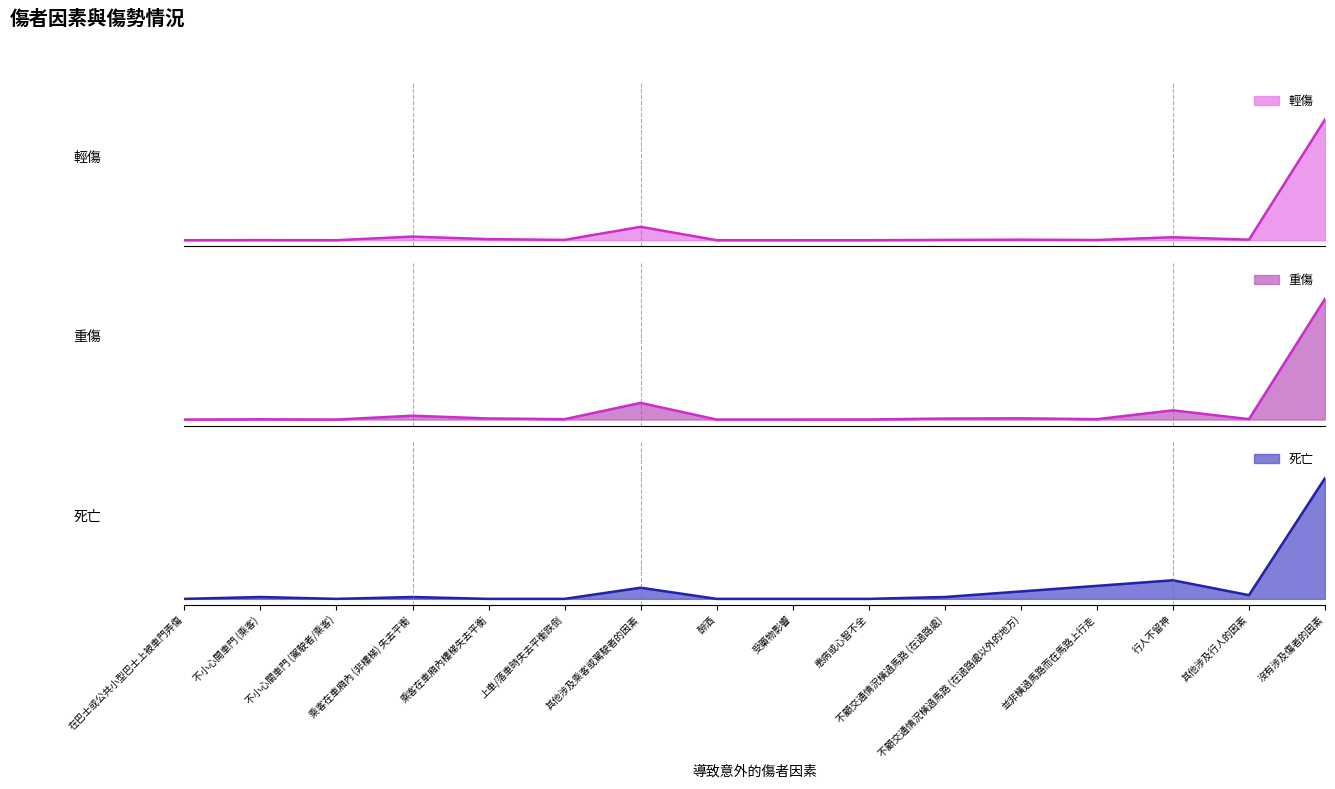

Reading left to right, what are all the values shown in this chart?

輕傷: 在巴士或公共小型巴士上被車門弄傷=0.0	不小心開車門 (乘客)=0.0	不小心關車門 (駕駛者/乘客)=0.0	乘客在車廂內 (非樓梯) 失去平衡=0.0	乘客在車廂內樓梯失去平衡=0.0	上車/落車時失去平衡跌倒=0.0	其他涉及乘客或駕駛者的因素=0.1	醉酒=0.0	受藥物影響=0.0	患病或心智不全=0.0	不顧交通情況橫過馬路 (在過路處)=0.0	不顧交通情況橫過馬路 (在過路處以外的地方)=0.0	並非橫過馬路而在馬路上行走=0.0	行人不留神=0.0	其他涉及行人的因素=0.0	沒有涉及傷者的因素=1.0
重傷: 在巴士或公共小型巴士上被車門弄傷=0.0	不小心開車門 (乘客)=0.0	不小心關車門 (駕駛者/乘客)=0.0	乘客在車廂內 (非樓梯) 失去平衡=0.0	乘客在車廂內樓梯失去平衡=0.0	上車/落車時失去平衡跌倒=0.0	其他涉及乘客或駕駛者的因素=0.1	醉酒=0.0	受藥物影響=0.0	患病或心智不全=0.0	不顧交通情況橫過馬路 (在過路處)=0.0	不顧交通情況橫過馬路 (在過路處以外的地方)=0.0	並非橫過馬路而在馬路上行走=0.0	行人不留神=0.1	其他涉及行人的因素=0.0	沒有涉及傷者的因素=1.0
死亡: 在巴士或公共小型巴士上被車門弄傷=0.0	不小心開車門 (乘客)=0.0	不小心關車門 (駕駛者/乘客)=0.0	乘客在車廂內 (非樓梯) 失去平衡=0.0	乘客在車廂內樓梯失去平衡=0.0	上車/落車時失去平衡跌倒=0.0	其他涉及乘客或駕駛者的因素=0.1	醉酒=0.0	受藥物影響=0.0	患病或心智不全=0.0	不顧交通情況橫過馬路 (在過路處)=0.0	不顧交通情況橫過馬路 (在過路處以外的地方)=0.1	並非橫過馬路而在馬路上行走=0.1	行人不留神=0.2	其他涉及行人的因素=0.0	沒有涉及傷者的因素=1.0